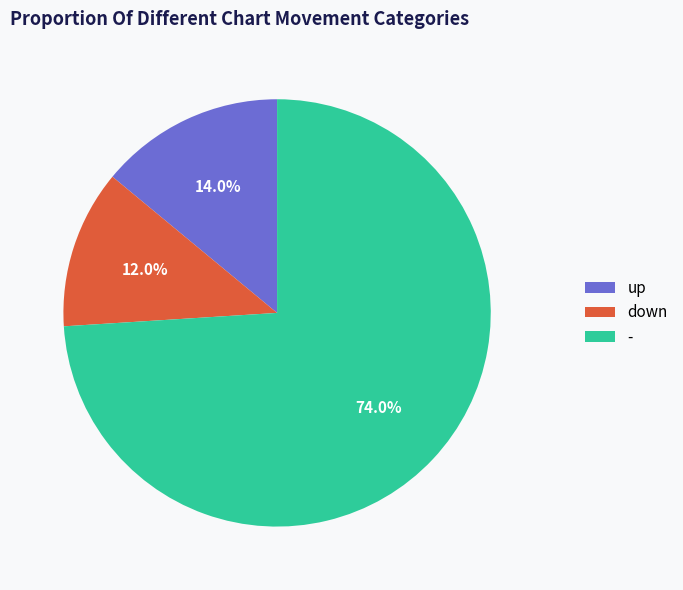

Is - the majority of the pie?

Yes